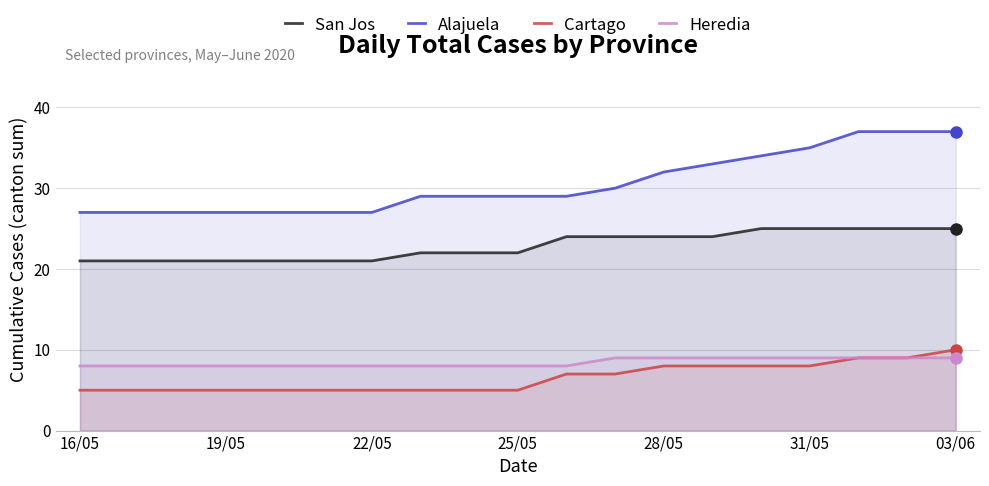

What is the spread (max minus min) of values at 8?

24